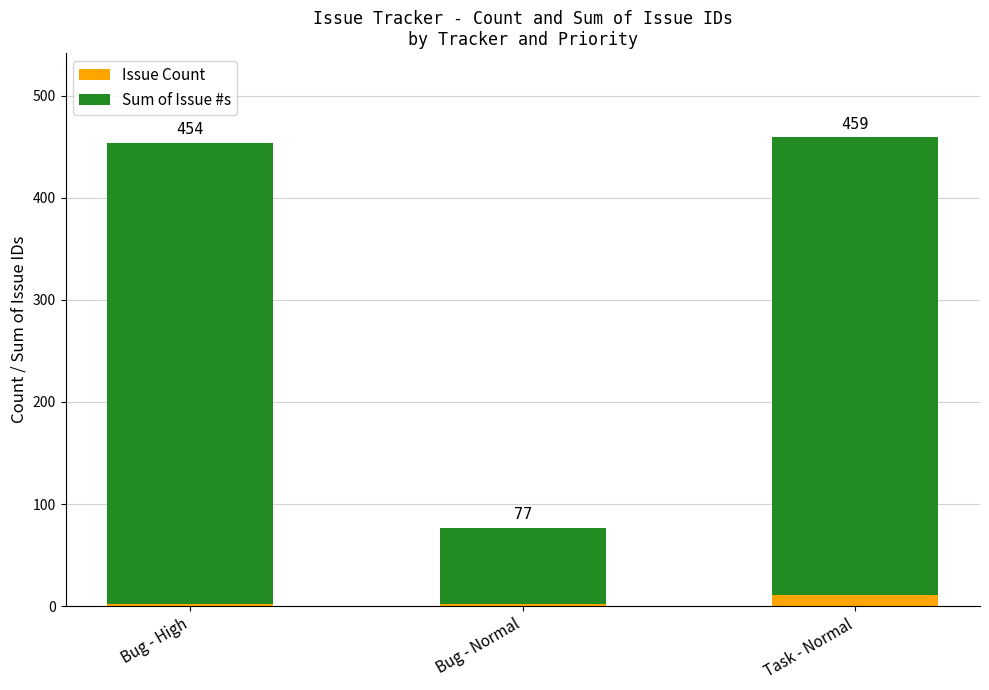

What is the total value across all series at Task - Normal?

459